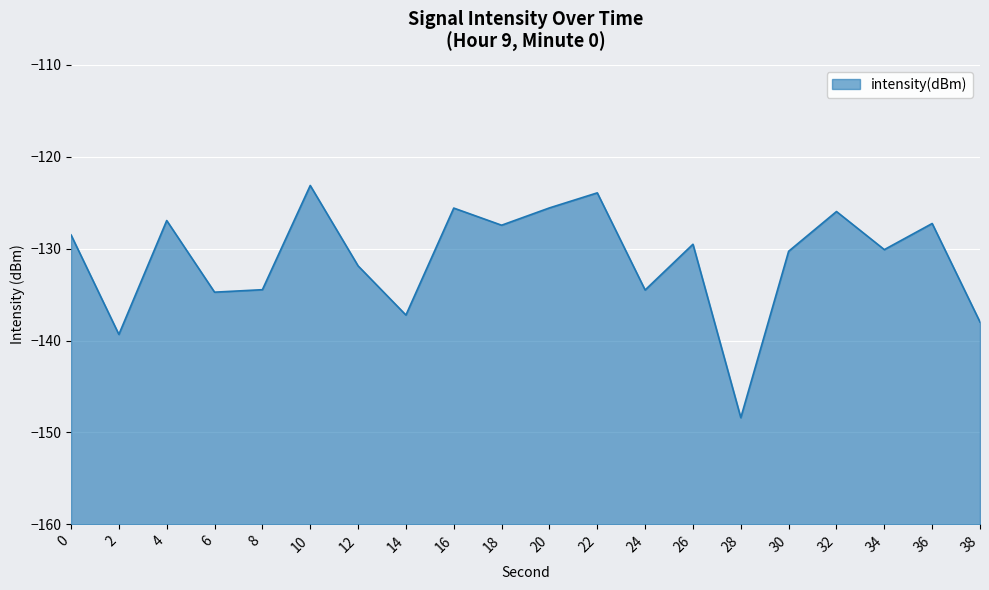

Reading left to right, extract all data points from this chart.

0=-128.5	2=-139.3	4=-126.9	6=-134.7	8=-134.5	10=-123.1	12=-131.9	14=-137.2	16=-125.6	18=-127.5	20=-125.6	22=-123.9	24=-134.5	26=-129.5	28=-148.4	30=-130.3	32=-126.0	34=-130.1	36=-127.3	38=-138.0